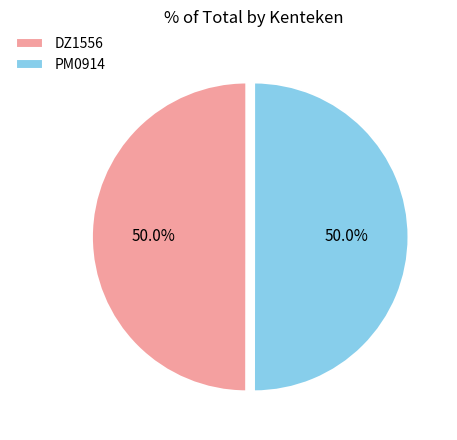

What portion of the pie excludes DZ1556?

50.0%